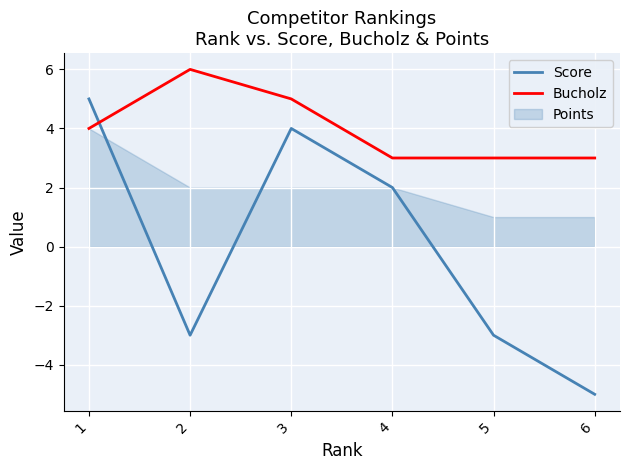

Which series changed the most between 1 and 5?

Score